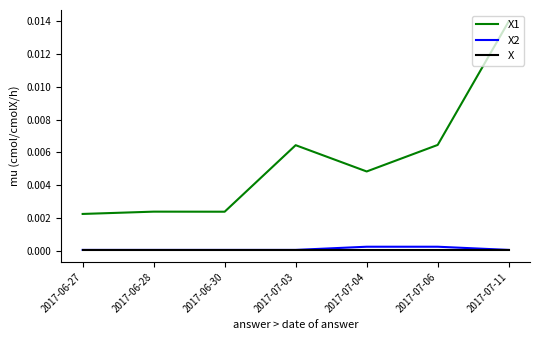

True or false: X2 and X1 intersect in this chart.

False